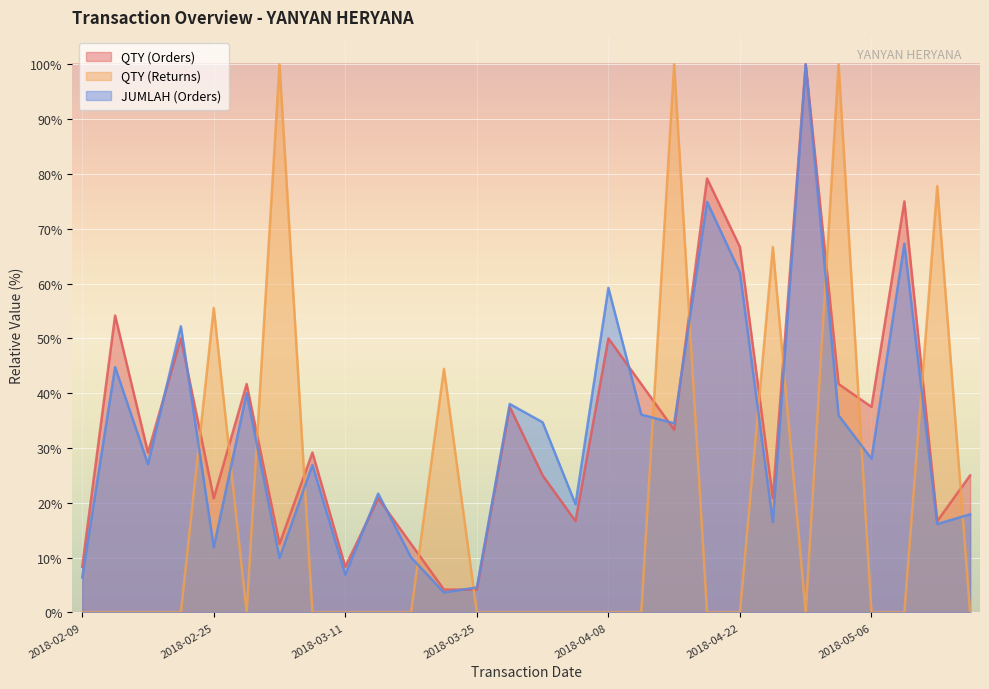

At which category does JUMLAH (Orders) reach its first local valley?

2018-02-18